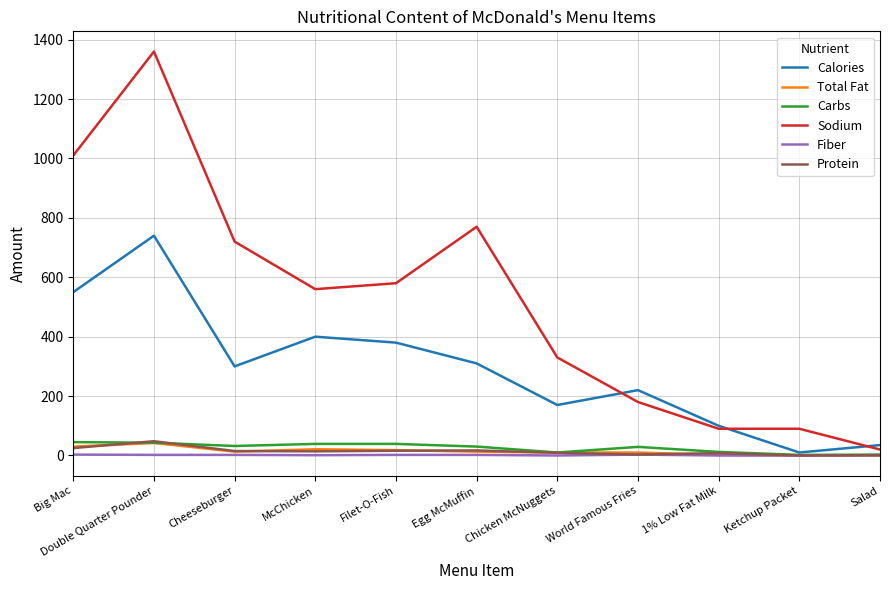

Which series has the largest range (max minus min)?

Sodium